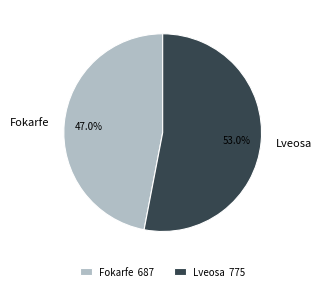

Rank the categories by value from lowest to highest.

Fokarfe, Lveosa